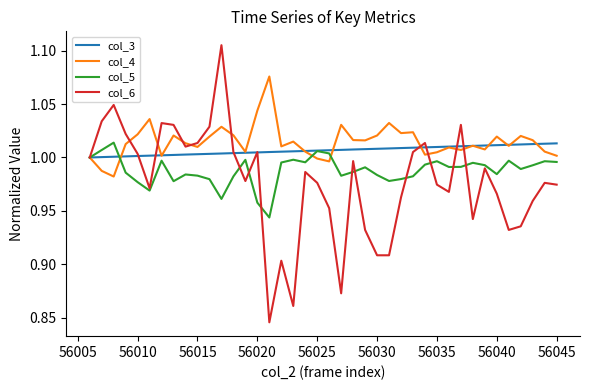

Which series has the widest spread of values?

col_6